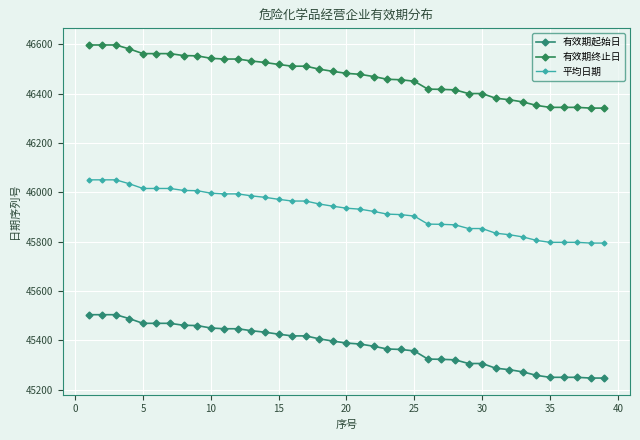

Reading right to left, what are all the values shown in this chart?

有效期起始日: 45247.0	45247.0	45250.0	45250.0	45250.0	45258.0	45272.0	45281.0	45287.0	45306.0	45306.0	45321.0	45323.0	45324.0	45357.0	45363.0	45365.0	45376.0	45385.0	45389.0	45397.0	45406.0	45418.0	45418.0	45425.0	45433.0	45439.0	45447.0	45447.0	45450.0	45460.0	45461.0	45469.0	45469.0	45469.0	45488.0	45504.0	45504.0	45504.0
有效期终止日: 46342.0	46342.0	46345.0	46345.0	46345.0	46353.0	46367.0	46376.0	46382.0	46401.0	46401.0	46416.0	46418.0	46419.0	46451.0	46457.0	46459.0	46470.0	46479.0	46483.0	46491.0	46500.0	46512.0	46512.0	46519.0	46527.0	46533.0	46541.0	46541.0	46544.0	46554.0	46555.0	46563.0	46563.0	46563.0	46582.0	46598.0	46598.0	46598.0
平均日期: 45794.5	45794.5	45797.5	45797.5	45797.5	45805.5	45819.5	45828.5	45834.5	45853.5	45853.5	45868.5	45870.5	45871.5	45904.0	45910.0	45912.0	45923.0	45932.0	45936.0	45944.0	45953.0	45965.0	45965.0	45972.0	45980.0	45986.0	45994.0	45994.0	45997.0	46007.0	46008.0	46016.0	46016.0	46016.0	46035.0	46051.0	46051.0	46051.0